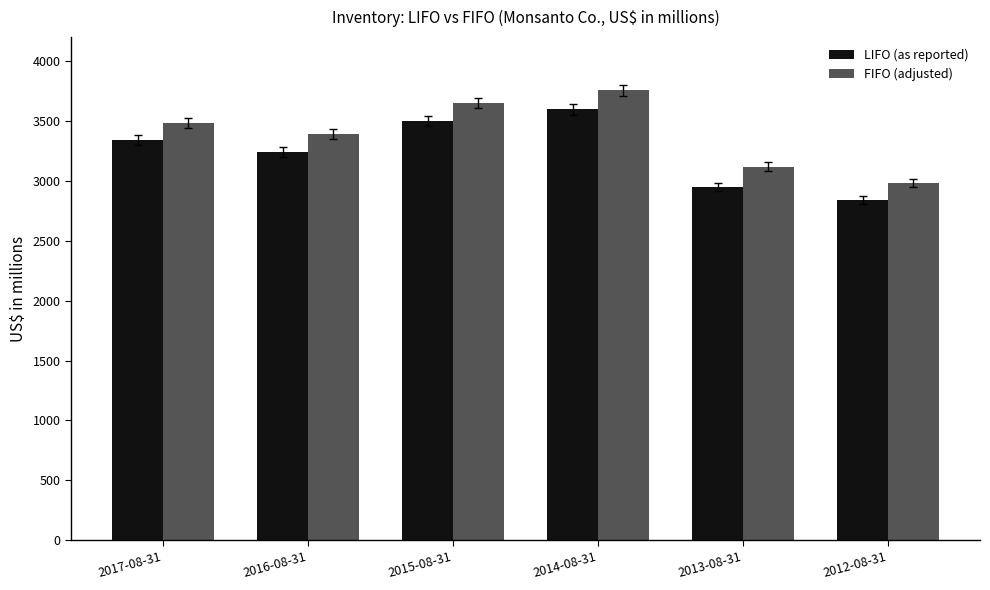

What is the value of the FIFO (adjusted) bar at the 4th from the left?

3757